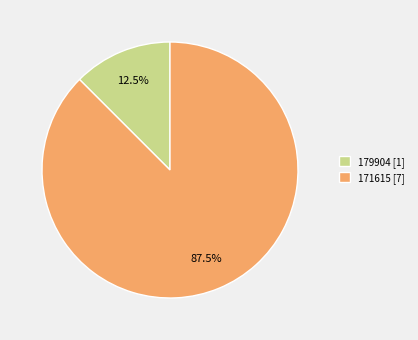

Combined, do 171615 [7] and 179904 [1] account for over 50%?

Yes